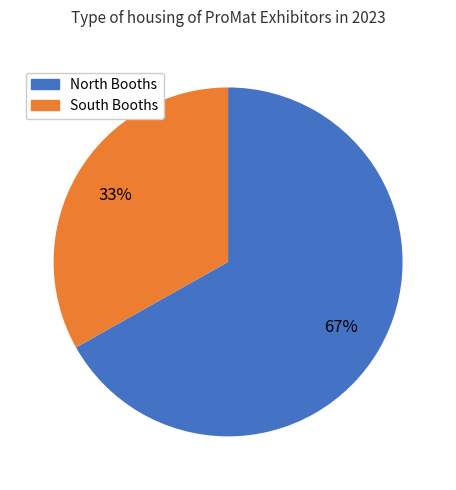

Is there any slice that represents more than half of the pie?

Yes